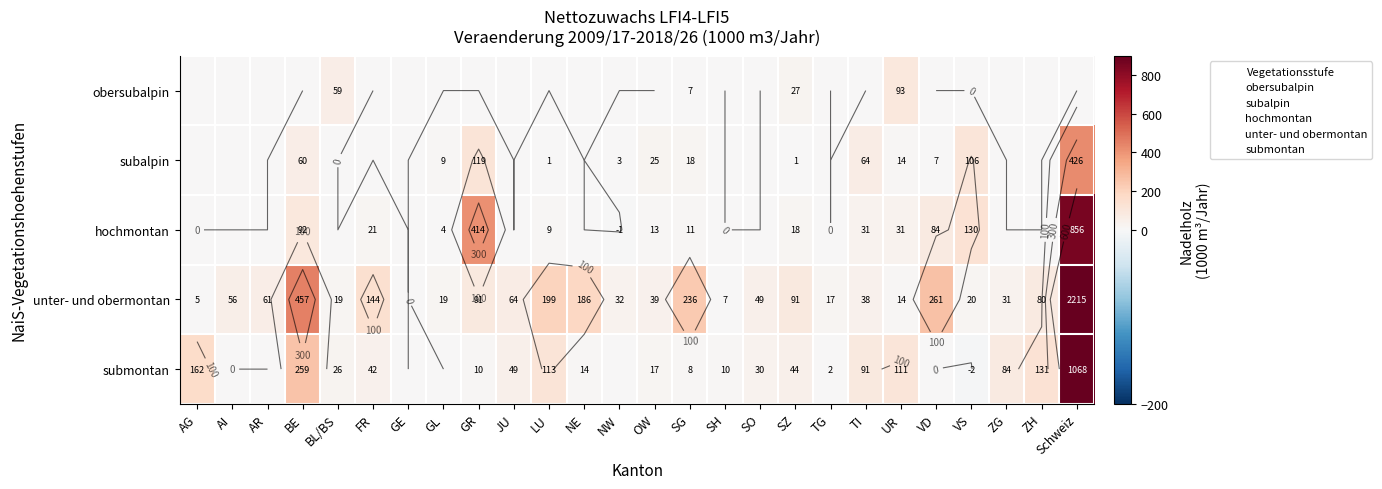

The hochmontan series shows 277 at TG. True or false?

False